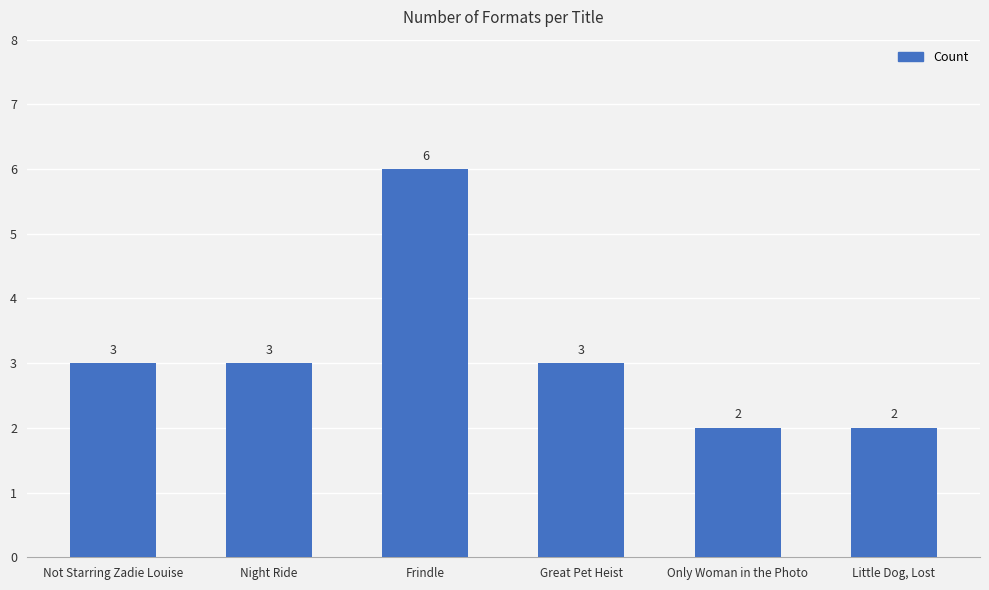

What is the approximate value at Little Dog, Lost?

2